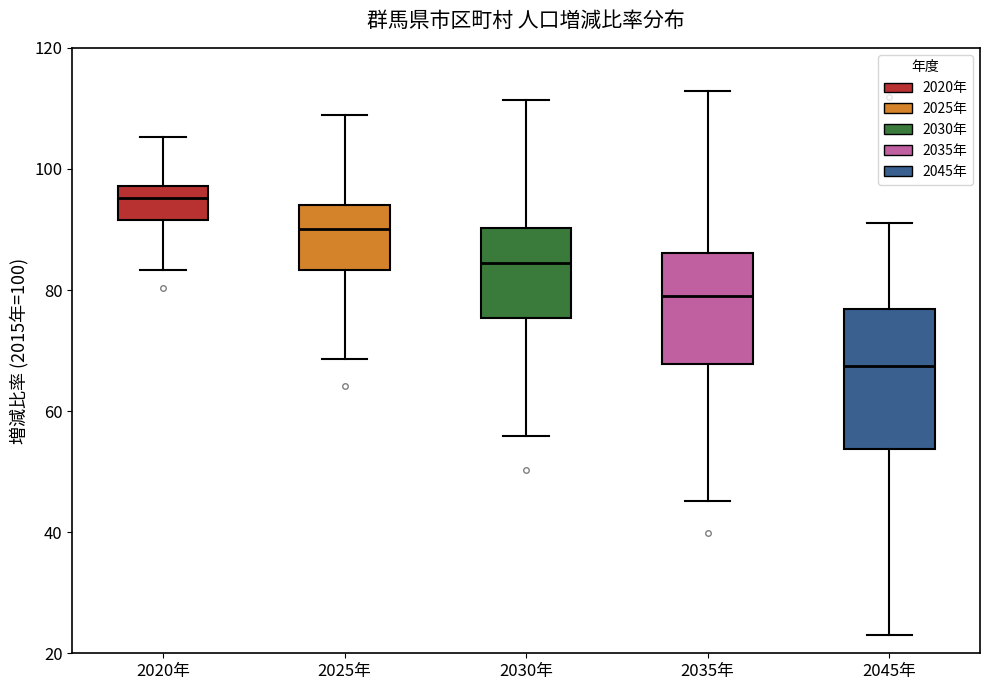

Which box's median line is the highest?

2020年